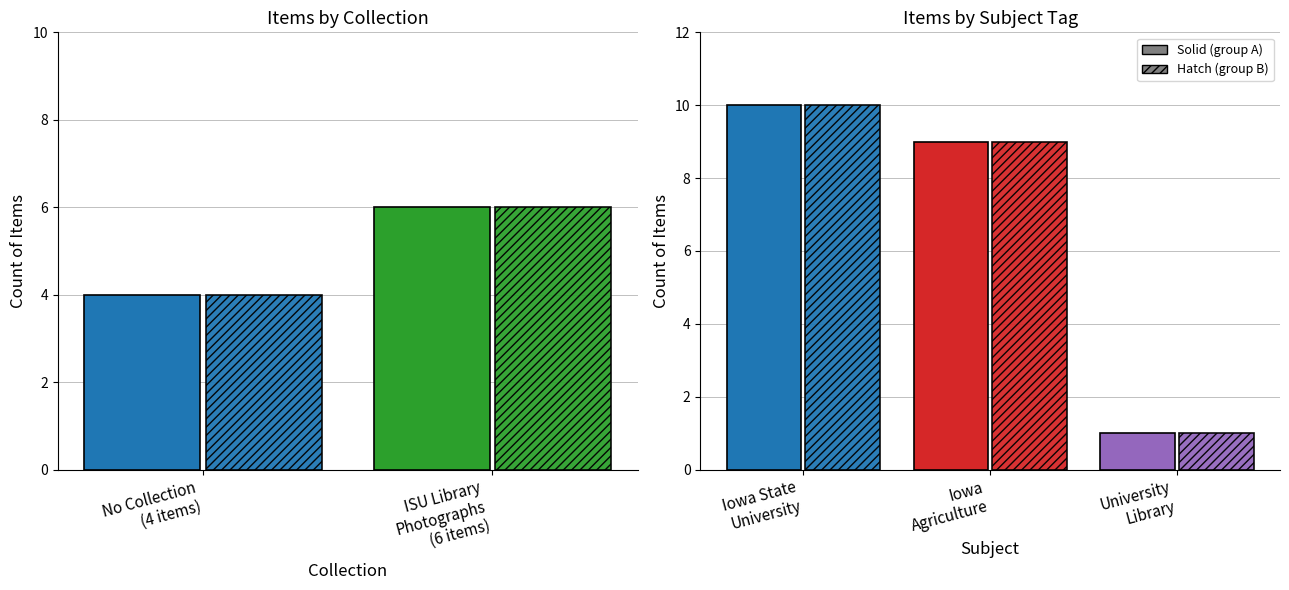

What are all the series names shown in the legend?

solid, hatch